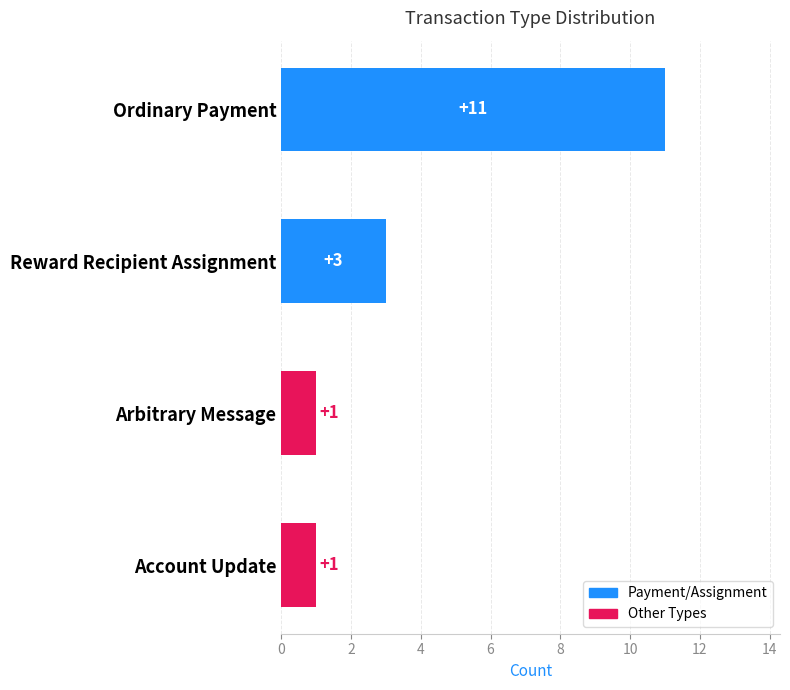

What is the difference between the maximum and minimum values?

10